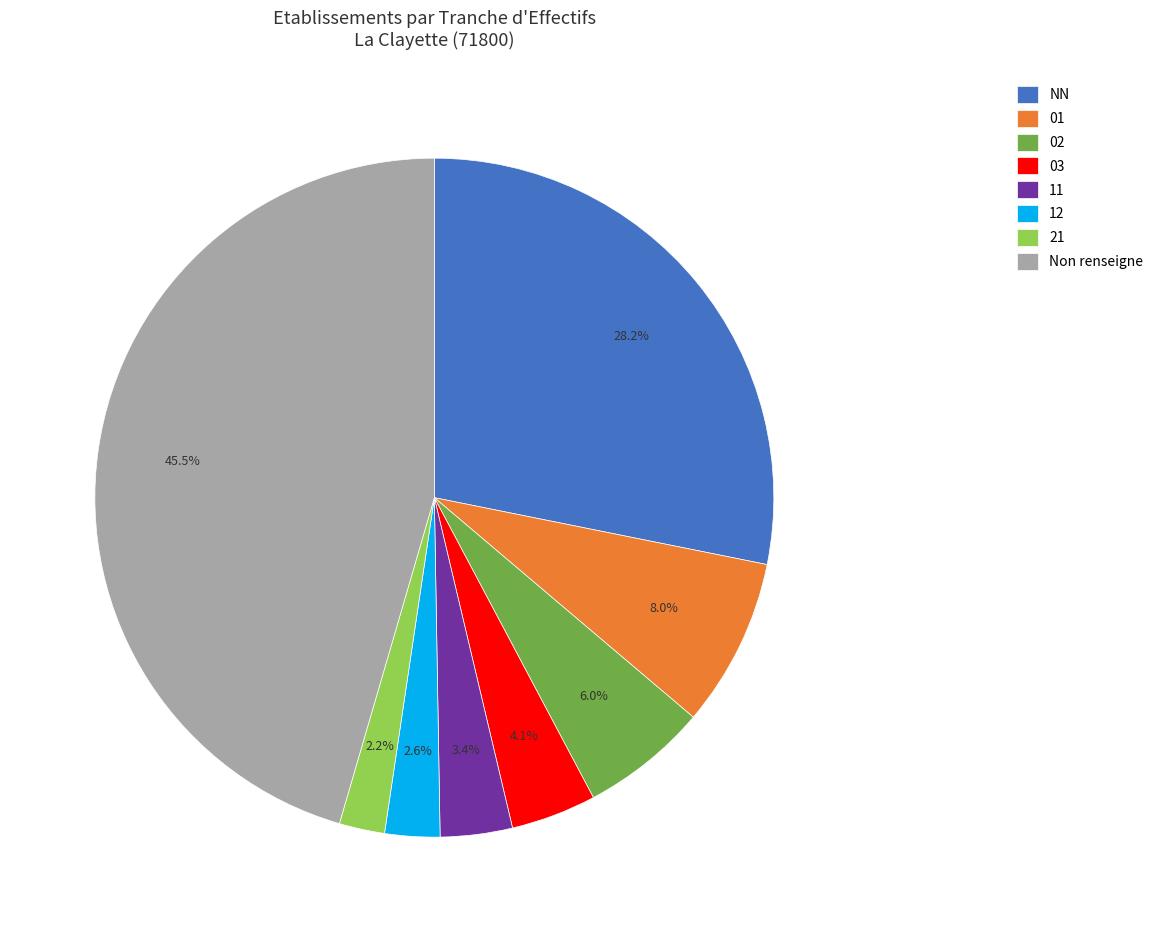

Combined, what portion of the pie is 01 and 12?

10.6%